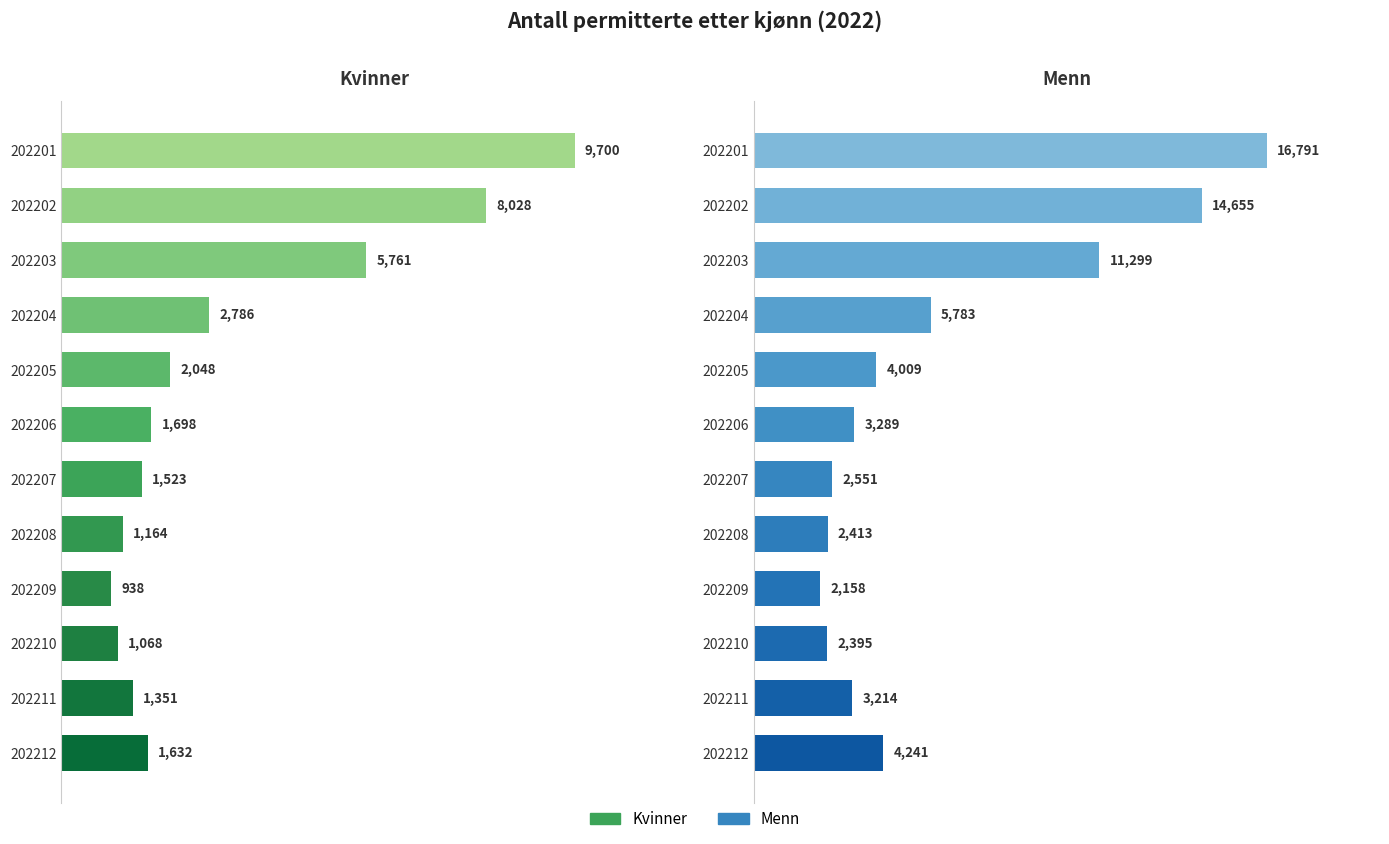

How many groups of bars are there?

12